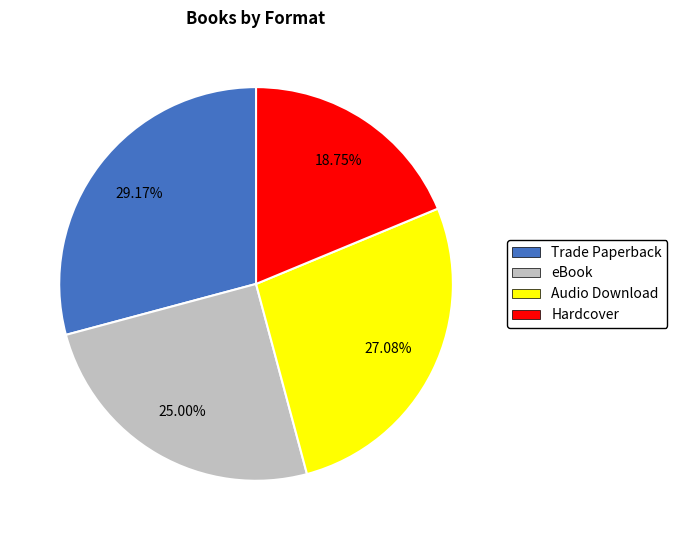

What portion of the pie excludes Trade Paperback?

70.8%